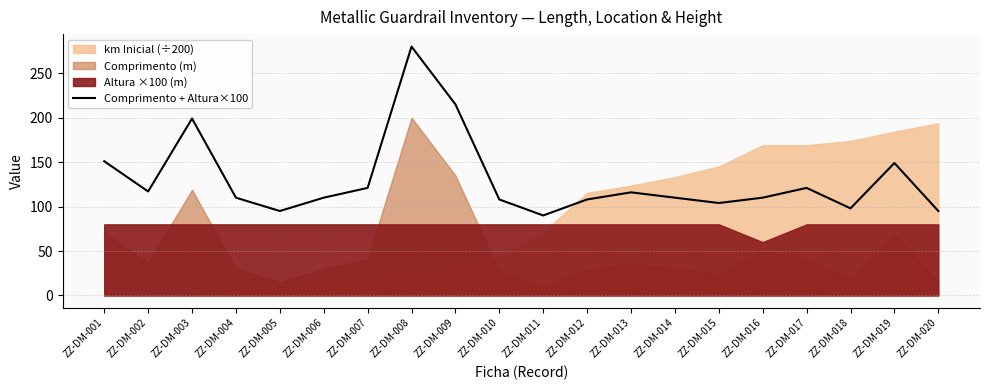

Rank the categories by value from lowest to highest.

ZZ-DM-011, ZZ-DM-005, ZZ-DM-020, ZZ-DM-018, ZZ-DM-015, ZZ-DM-010, ZZ-DM-012, ZZ-DM-004, ZZ-DM-006, ZZ-DM-014, ZZ-DM-016, ZZ-DM-013, ZZ-DM-002, ZZ-DM-007, ZZ-DM-017, ZZ-DM-019, ZZ-DM-001, ZZ-DM-003, ZZ-DM-009, ZZ-DM-008